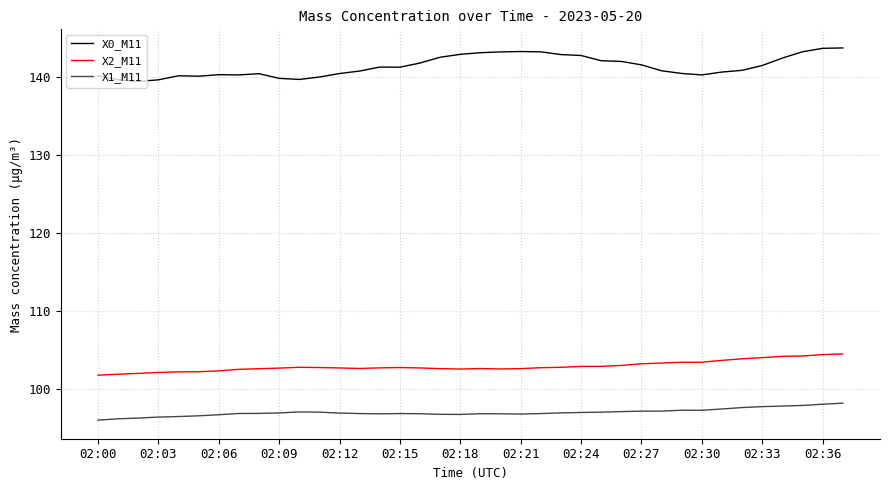

True or false: X0_M11 and X2_M11 intersect in this chart.

False